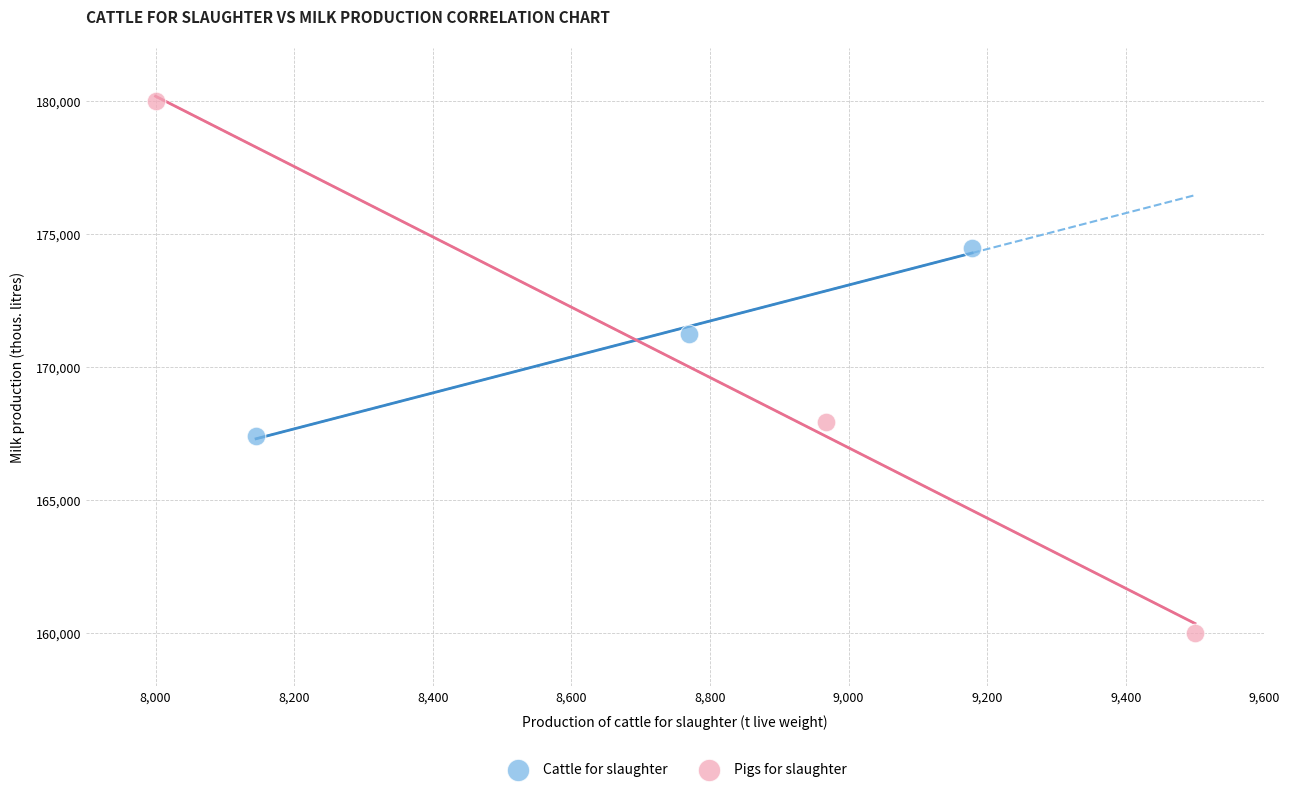

Which series has the largest Y range (max minus min)?

Pigs for slaughter